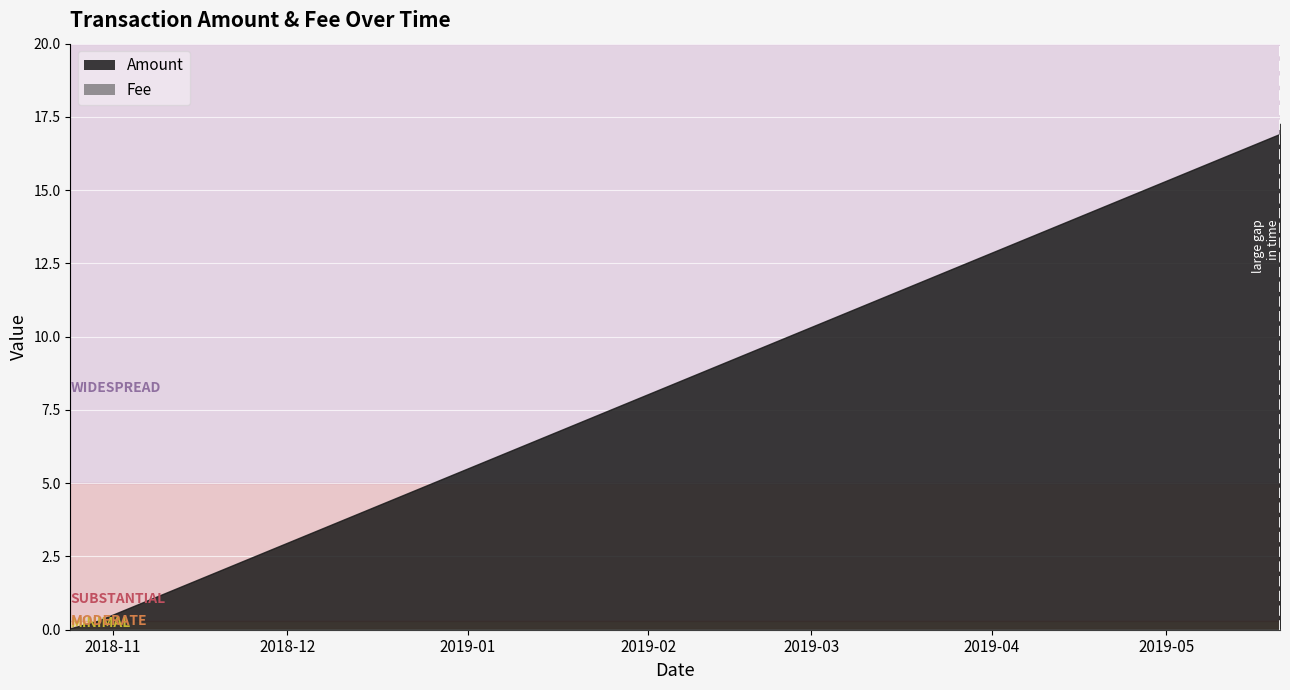

Rank the categories by Amount value from lowest to highest.

2018-10-24 17:46:15, 2018-10-29 09:11:24, 2019-05-20 12:29:23, 2019-05-20 12:49:11